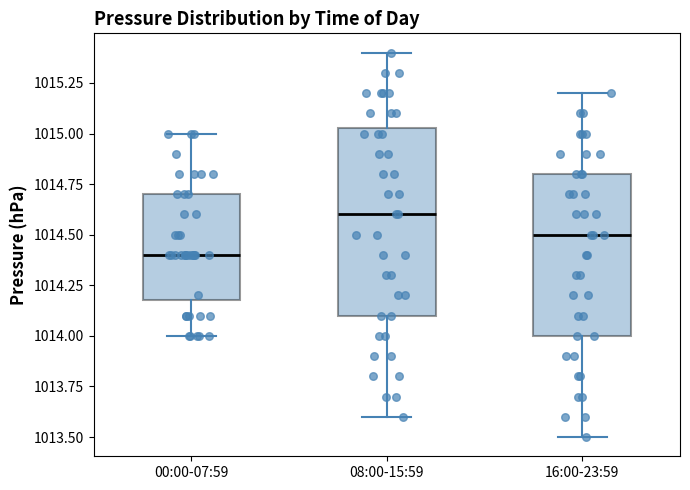

Comparing the boxes themselves (not the whiskers), which one is the tallest?

08:00-15:59